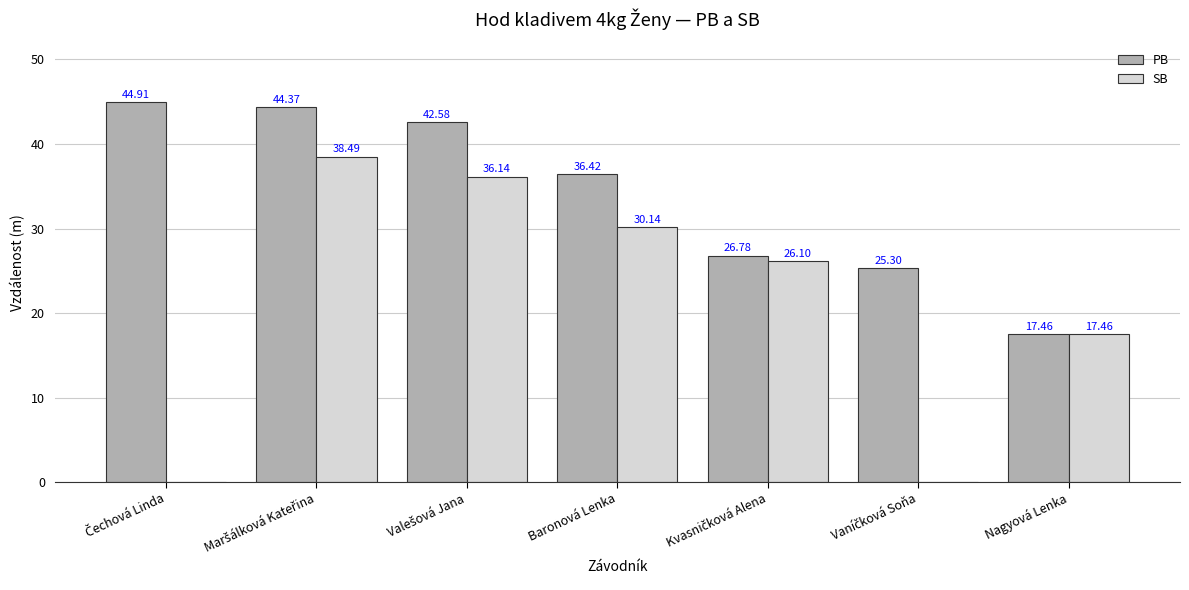

Which series has the widest spread of values?

SB